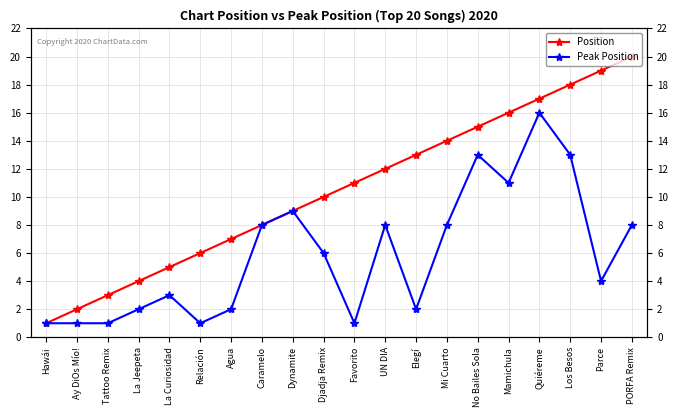

Where does the Peak Position series first go above 6?

Caramelo